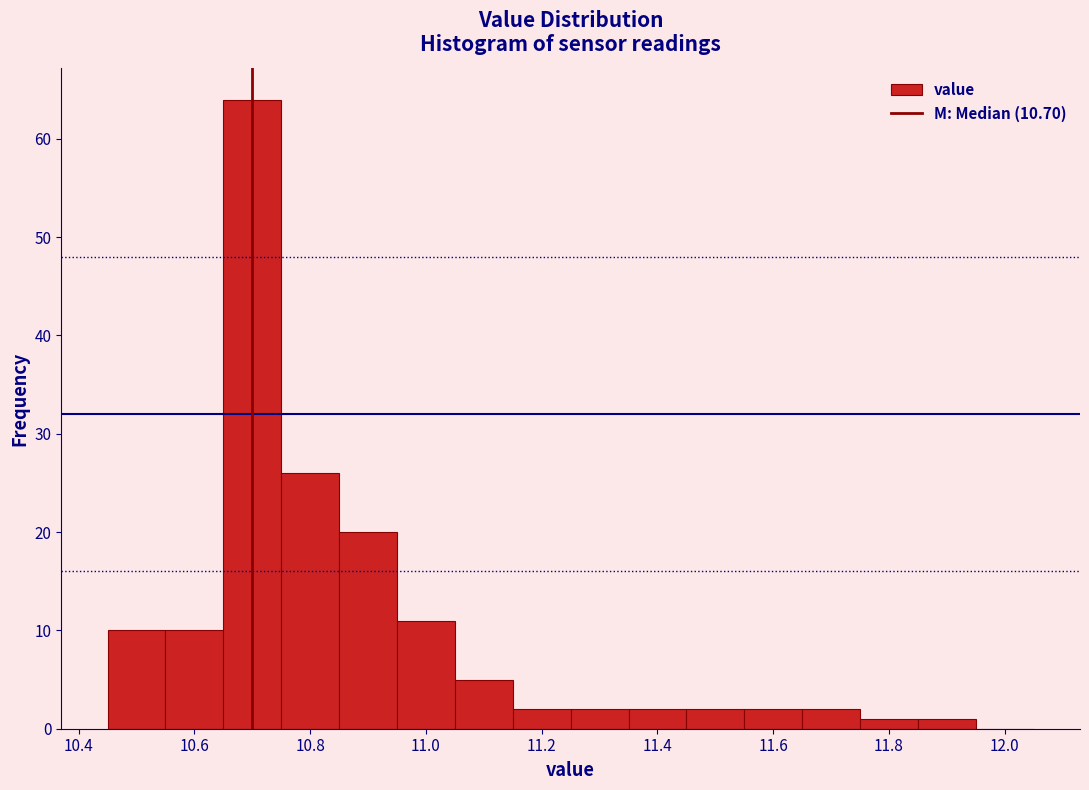

Reading left to right, list every bar in this chart as the range it spans on the x-axis followed by its height. Neither the bar edges nor the heights are printed on the chart, so give them approximately, as read against the axes.

10.45 to 10.55: 10
10.55 to 10.65: 10
10.65 to 10.75: 64
10.75 to 10.85: 26
10.85 to 10.95: 20
10.95 to 11.05: 11
11.05 to 11.15: 5
11.15 to 11.25: 2
11.25 to 11.35: 2
11.35 to 11.45: 2
11.45 to 11.55: 2
11.55 to 11.65: 2
11.65 to 11.75: 2
11.75 to 11.85: 1
11.85 to 11.95: 1
11.95 to 12.05: 0